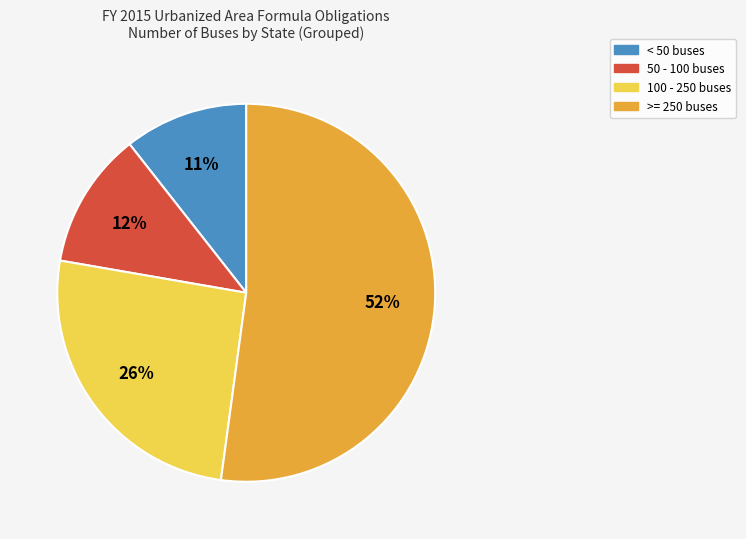

Does any single category account for the majority?

Yes